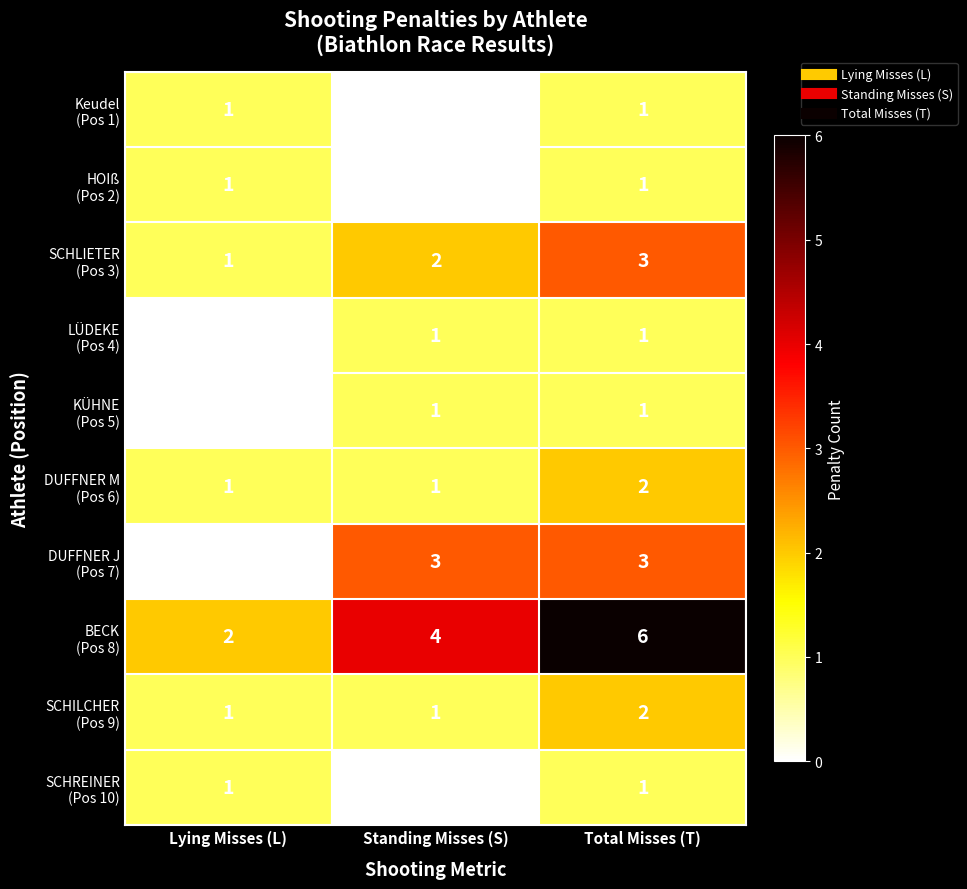

What is the total value across all series at Total Misses (T)?

21